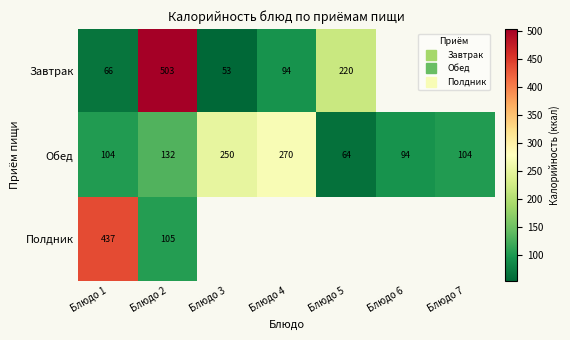

True or false: Обед has a value of 398.7 at Блюдо 3.

False